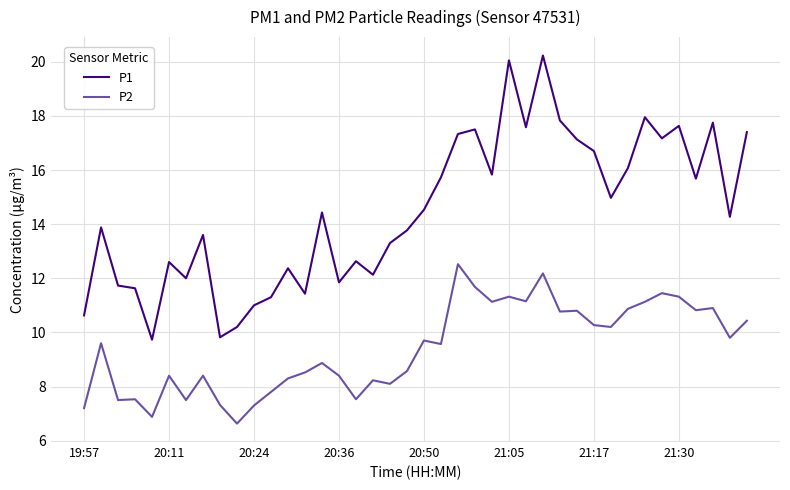

True or false: P1 and P2 intersect in this chart.

False